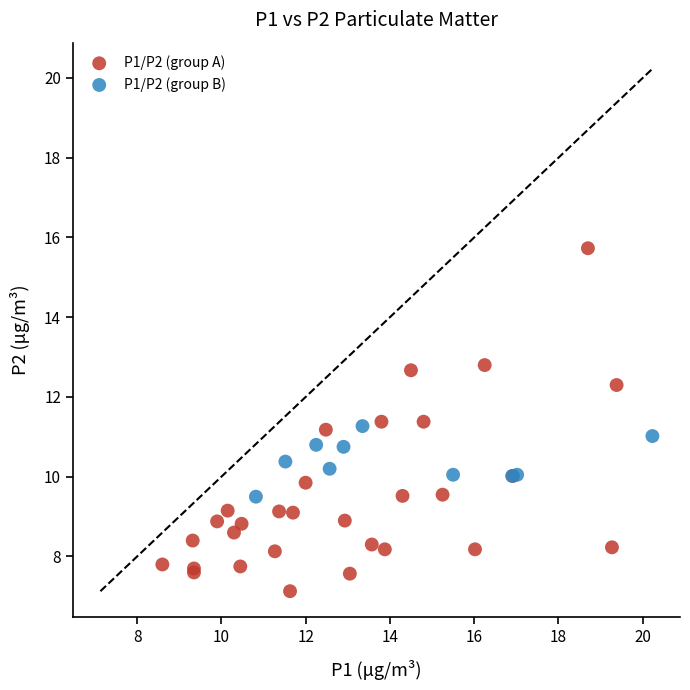

Which series contains the highest Y value?

P1/P2 (group A)